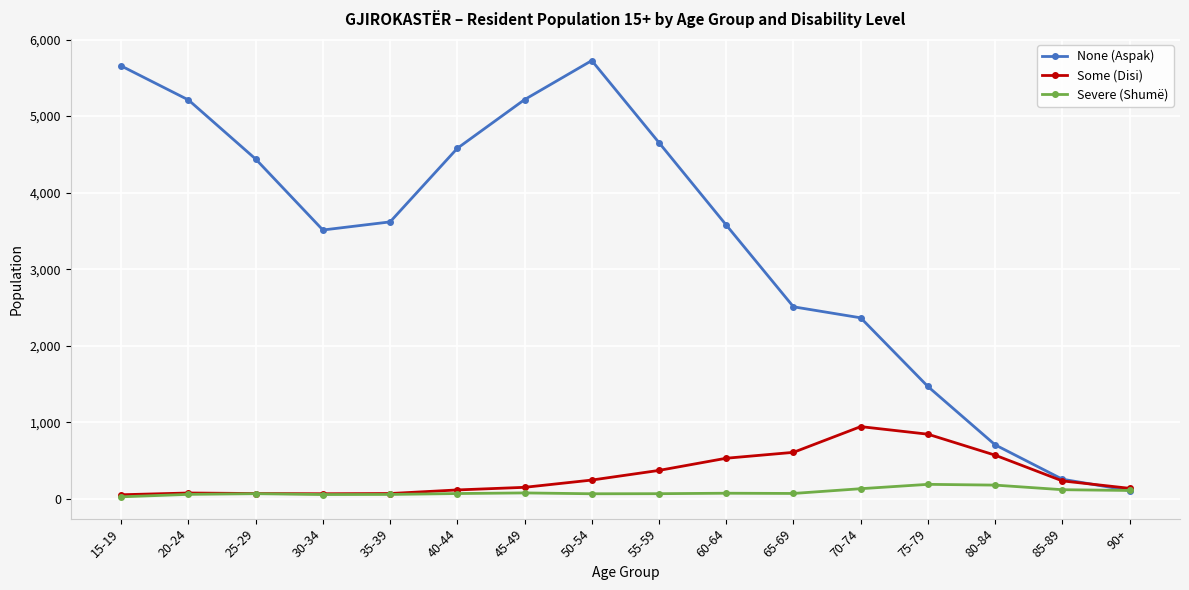

What value does the Some (Disi) series have at 20-24, to the nearest 10?

80